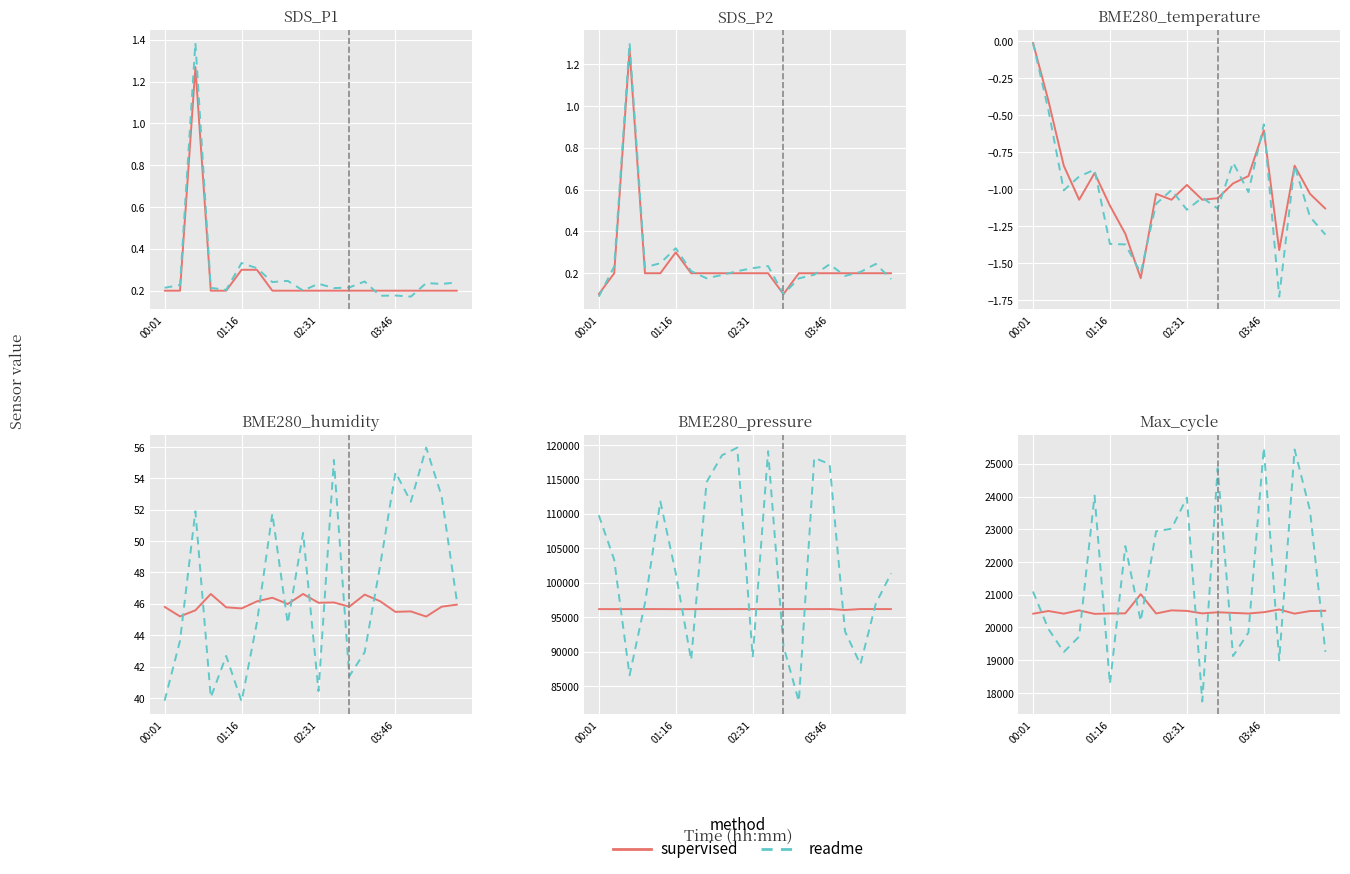

Which series ends up on top after the final intersection of supervised and readme?

supervised